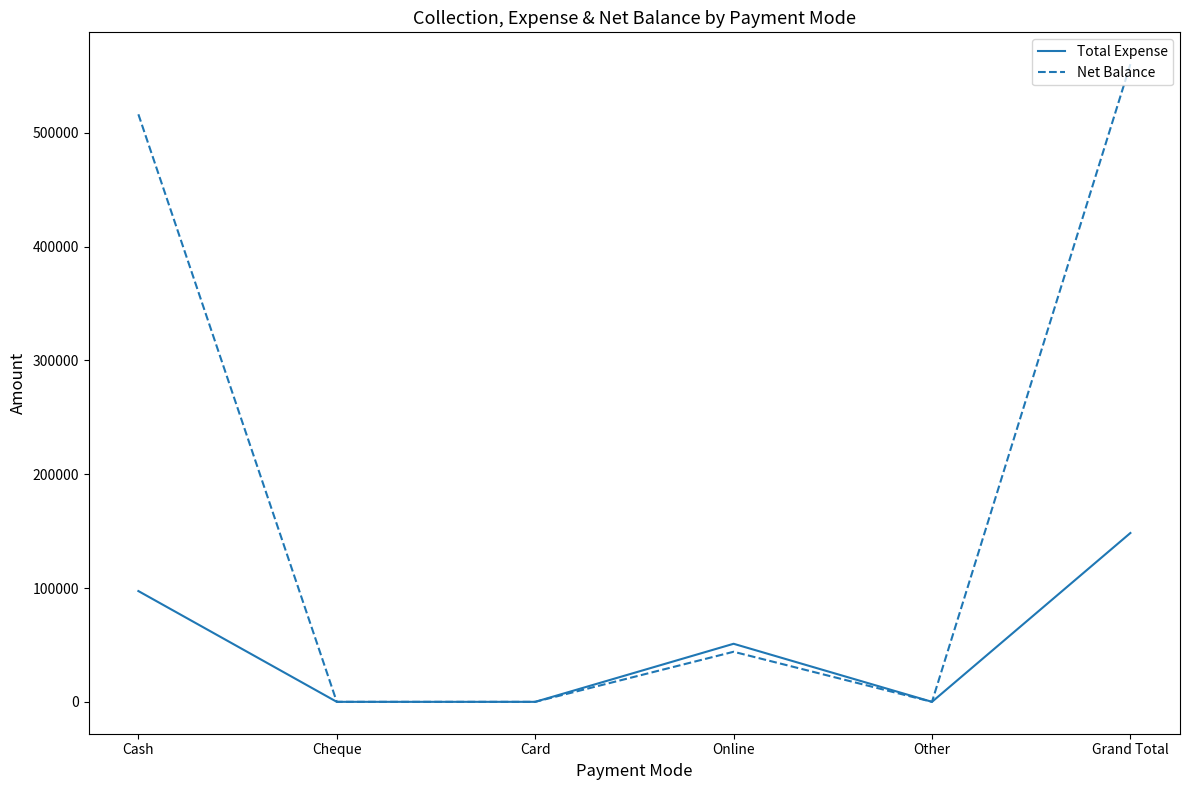

Is the value of Net Balance at Cash greater than the value of Total Expense at Other?

Yes